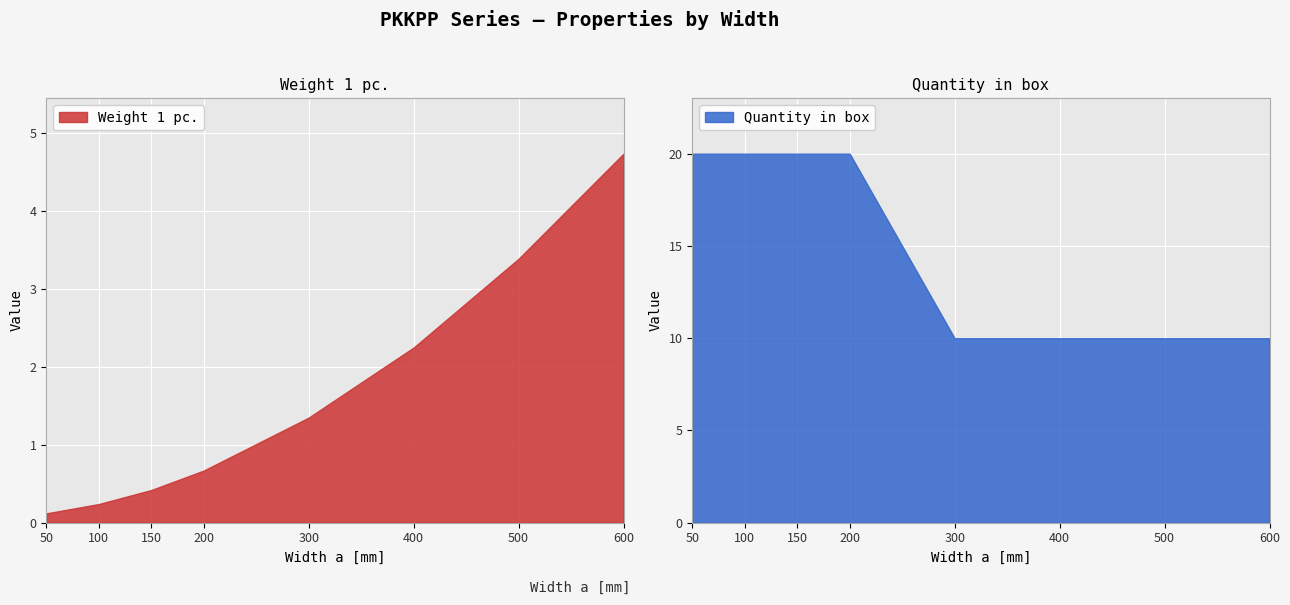

Reading left to right, what are all the values shown in this chart?

Weight 1 pc.: 0.1	0.2	0.4	0.7	1.4	2.2	3.4	4.7
Quantity in box: 20.0	20.0	20.0	20.0	10.0	10.0	10.0	10.0